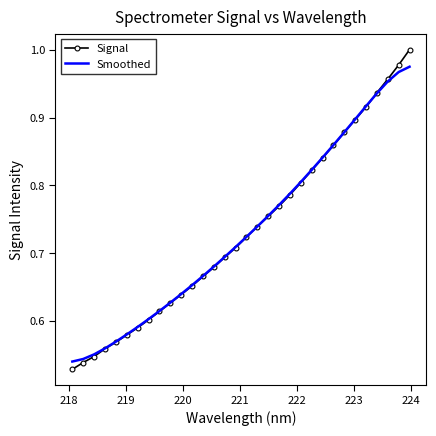

List the series in order of their peak value, highest first.

Signal, Smoothed